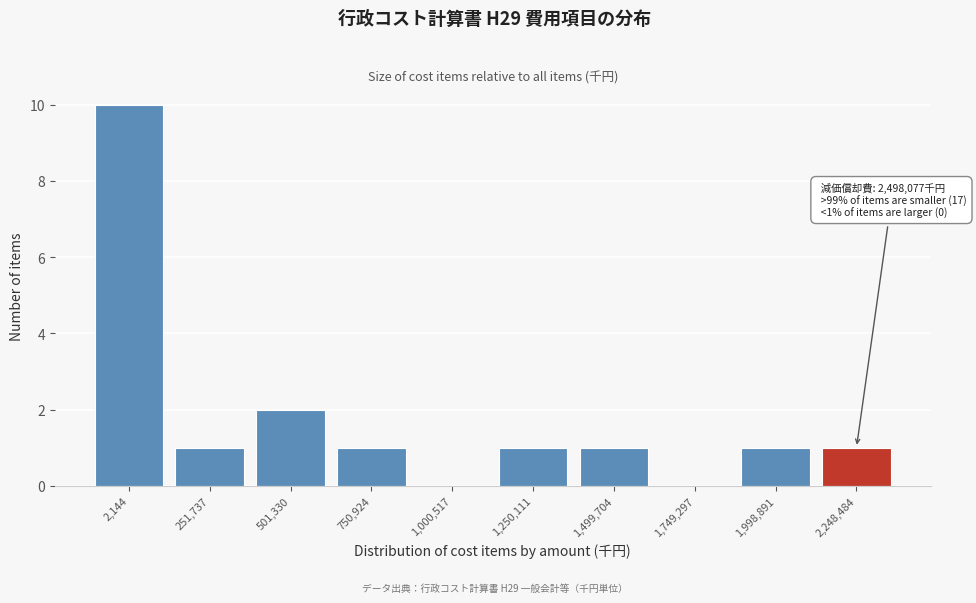

Reading left to right, what are all the values shown in this chart?

2,144=10	251,737=1	501,330=2	750,924=1	1,000,517=0	1,250,111=1	1,499,704=1	1,749,297=0	1,998,891=1	2,248,484=1